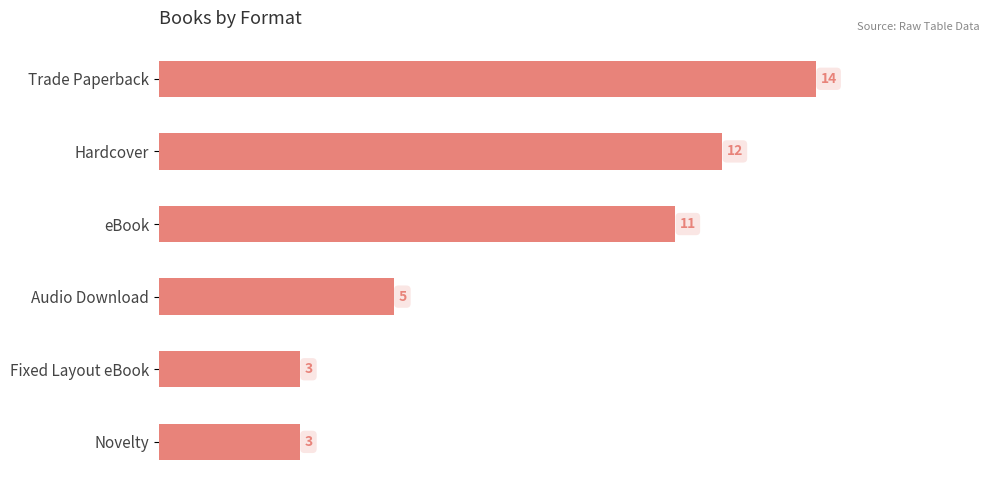

What is the sum of all values?

48